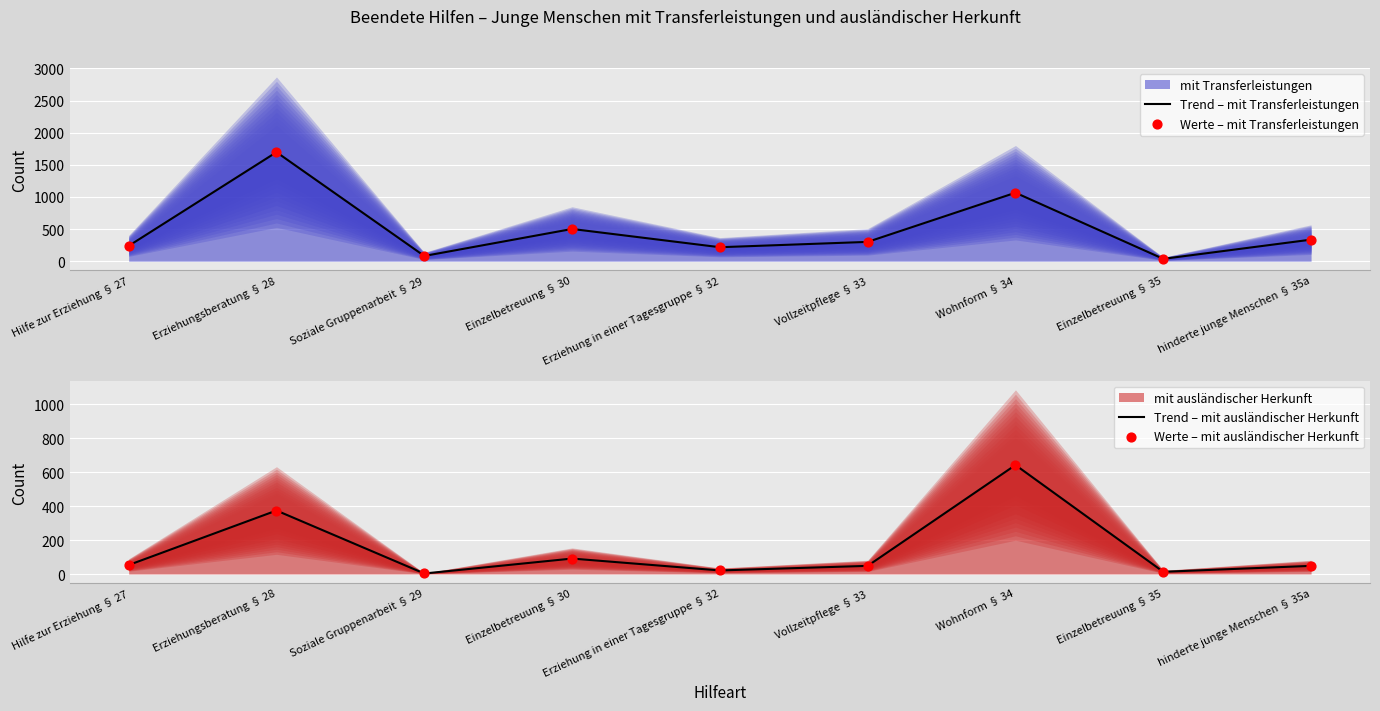

Which series contains the lowest Y value?

Trend – mit ausländischer Herkunft